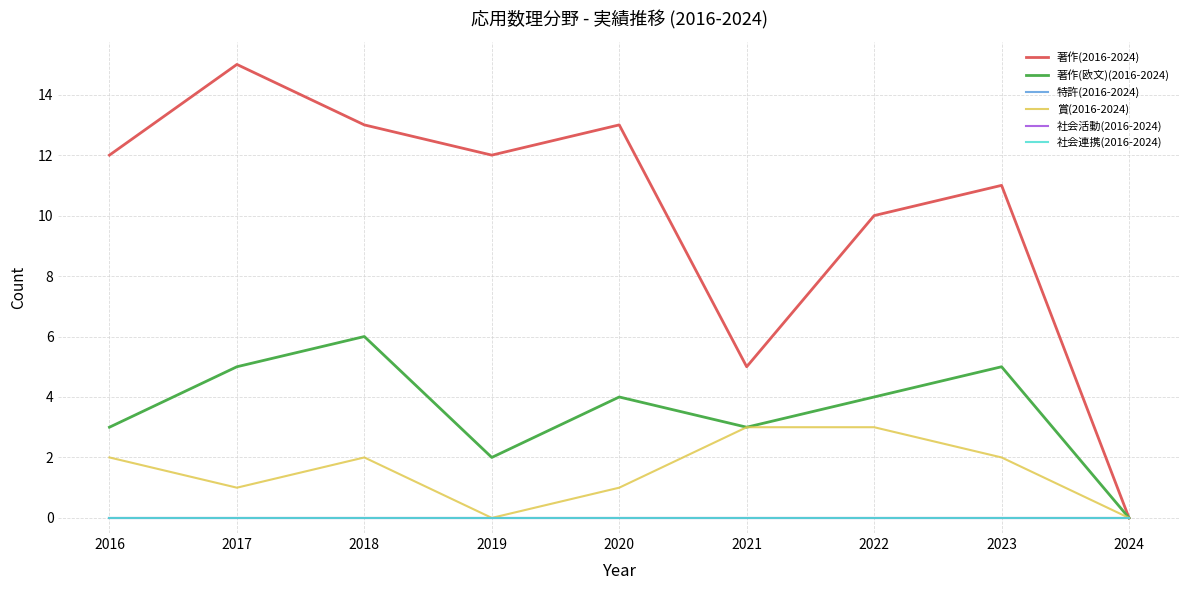

Reading right to left, what are all the values shown in this chart?

著作(2016-2024): 0	11	10	5	13	12	13	15	12
著作(欧文)(2016-2024): 0	5	4	3	4	2	6	5	3
特許(2016-2024): 0	0	0	0	0	0	0	0	0
賞(2016-2024): 0	2	3	3	1	0	2	1	2
社会活動(2016-2024): 0	0	0	0	0	0	0	0	0
社会連携(2016-2024): 0	0	0	0	0	0	0	0	0